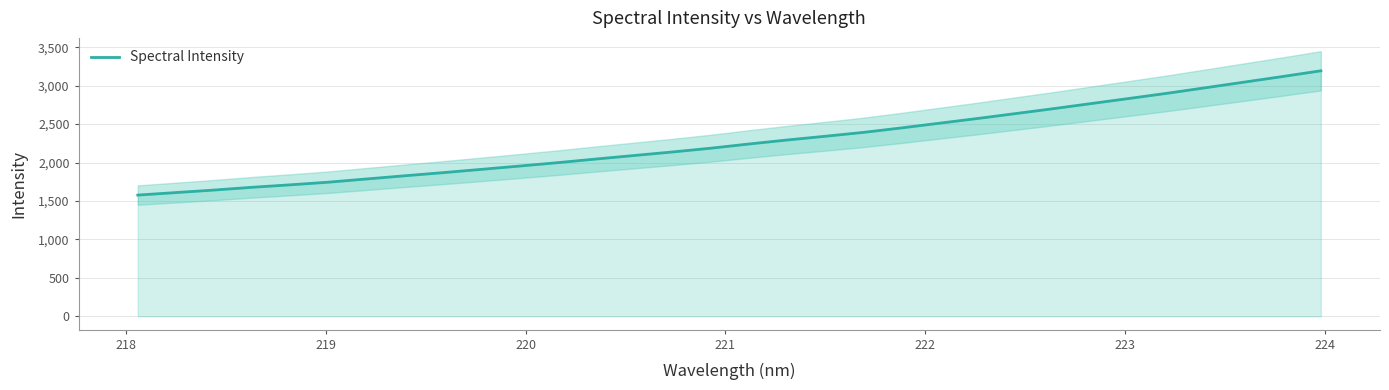

Reading right to left, extract all data points from this chart.

3192.9	3118.8	3046.6	2974.5	2903.0	2835.4	2768.5	2701.5	2637.1	2573.2	2511.7	2450.2	2391.9	2341.6	2292.9	2241.0	2186.3	2137.6	2092.0	2046.0	1998.8	1954.8	1911.7	1869.1	1828.5	1787.0	1745.1	1710.8	1678.6	1642.5	1609.8	1577.0